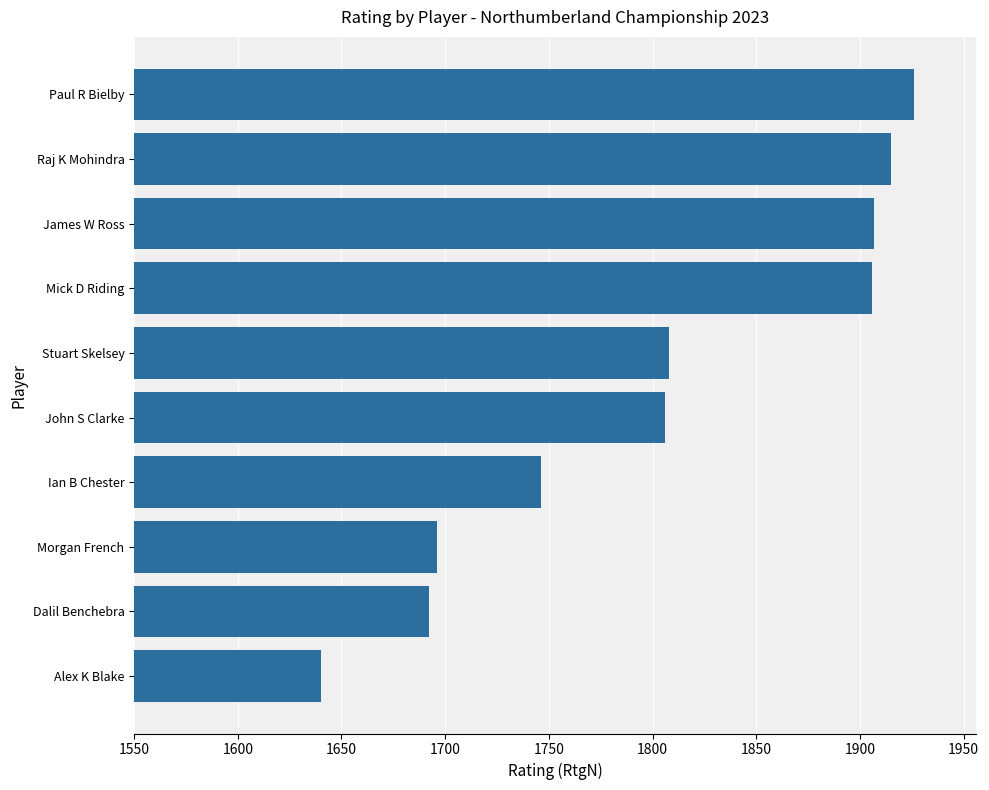

How many data points does each series have?

10